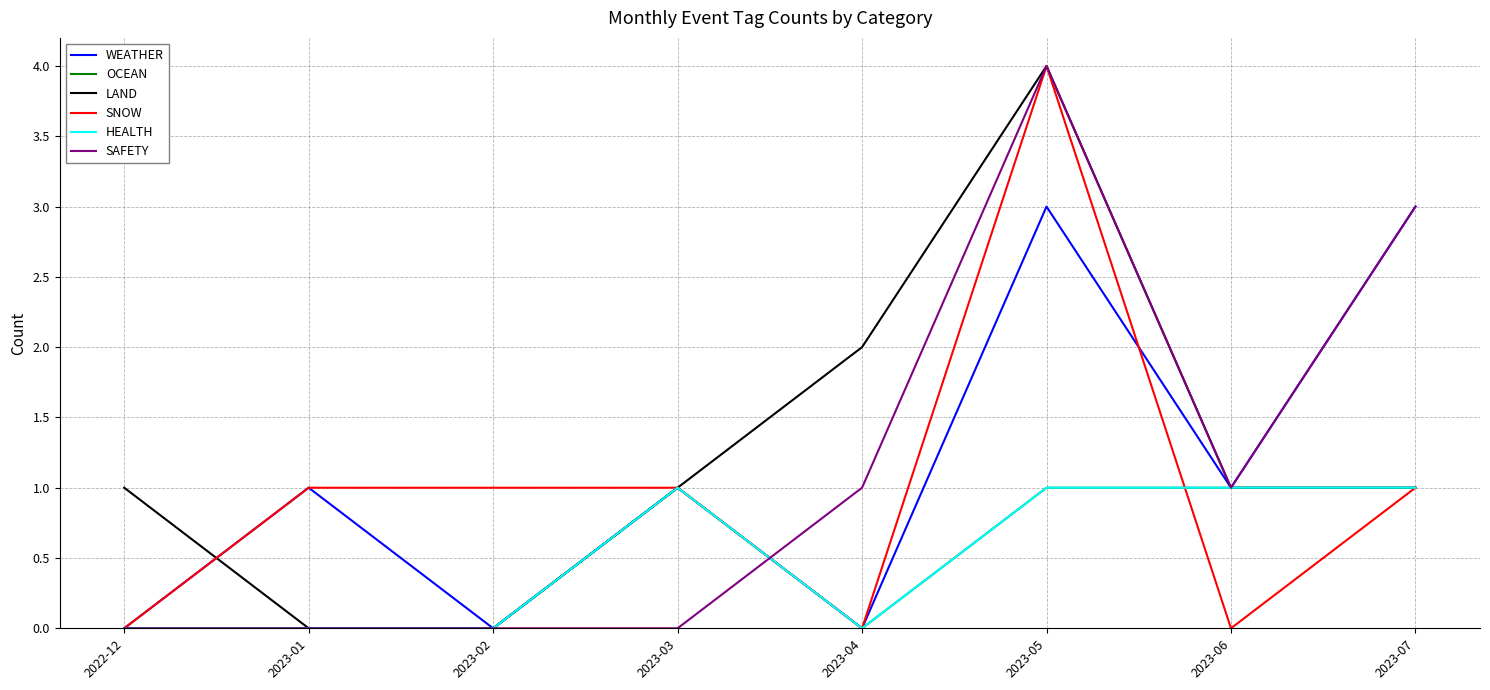

List the series in order of their peak value, lowest first.

OCEAN, HEALTH, WEATHER, LAND, SNOW, SAFETY